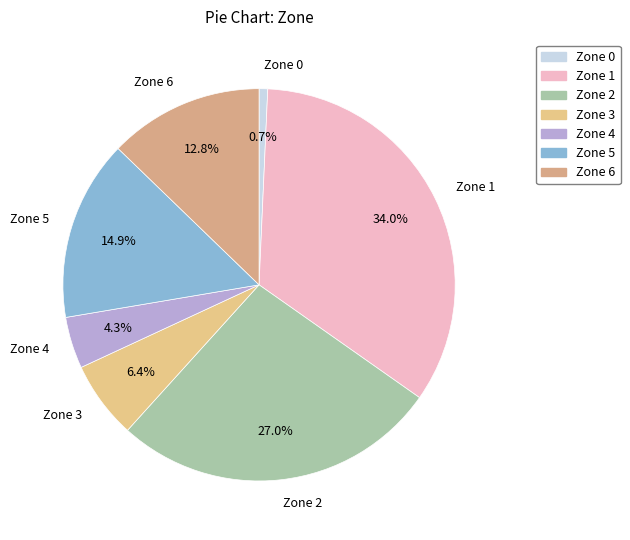

What percentage is NOT represented by Zone 6?

87.2%